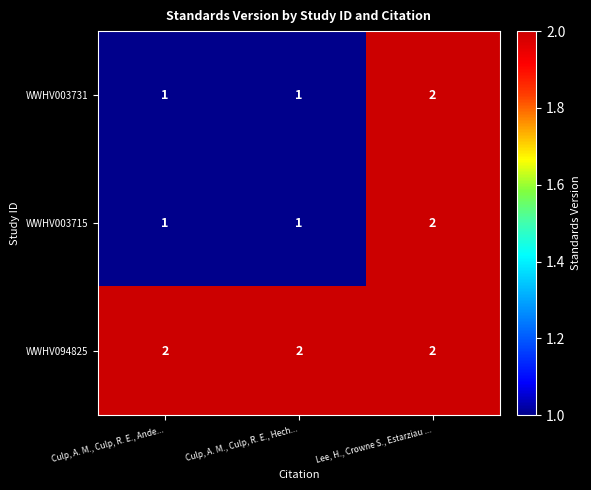

The WWHV094825 series shows 1 at Lee, H., Crowne S., Estarziau .... True or false?

False